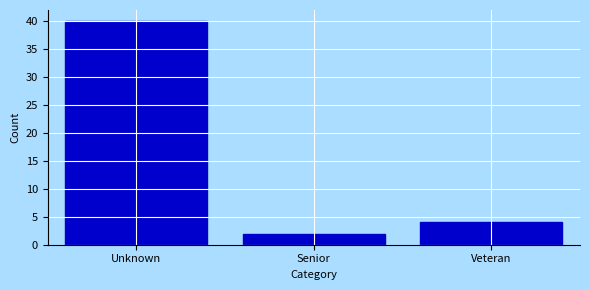

Reading left to right, extract all data points from this chart.

Unknown=40	Senior=2	Veteran=4